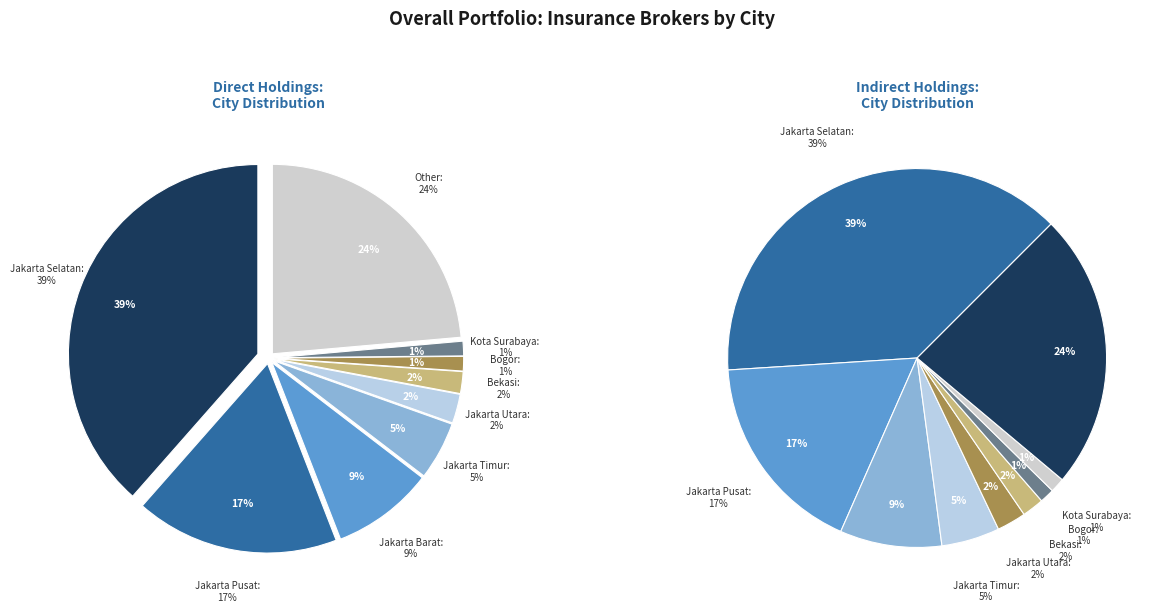

To the nearest percent, what is the difference between the Jakarta Barat and Bekasi slice percentages?

7%